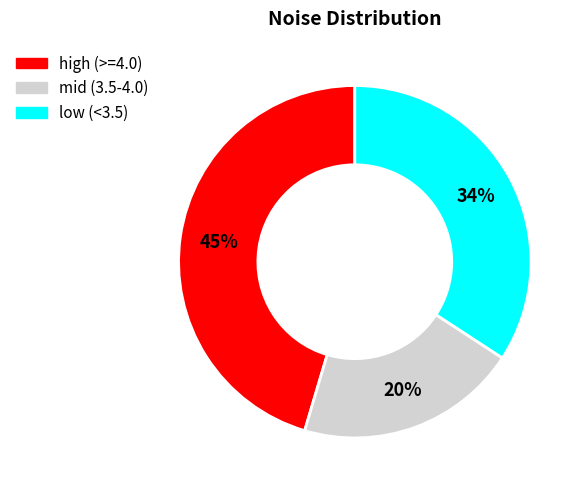

Does any single category account for the majority?

No